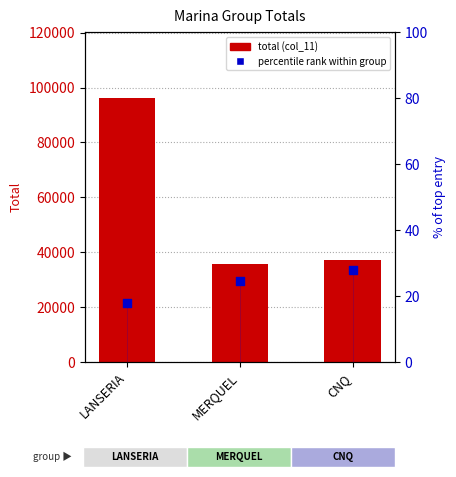

Which series has the widest spread of Y values?

total (col_11)